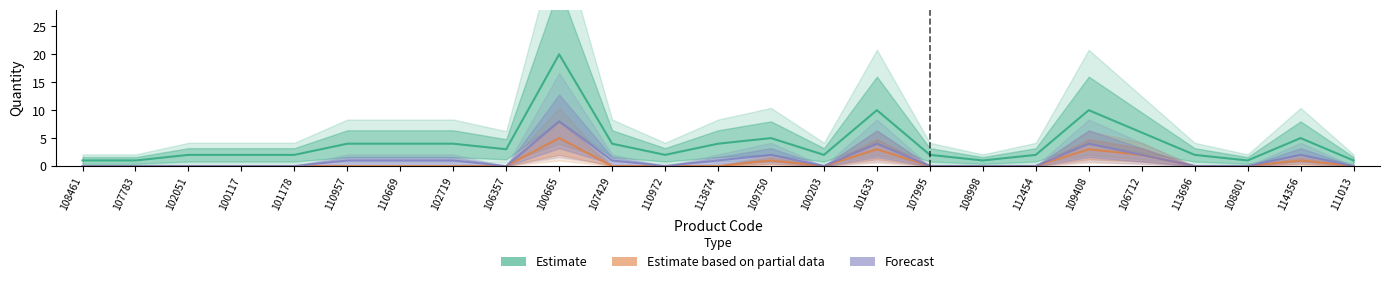

What is the sum of the Forecast values at 106357 and 100665?

8